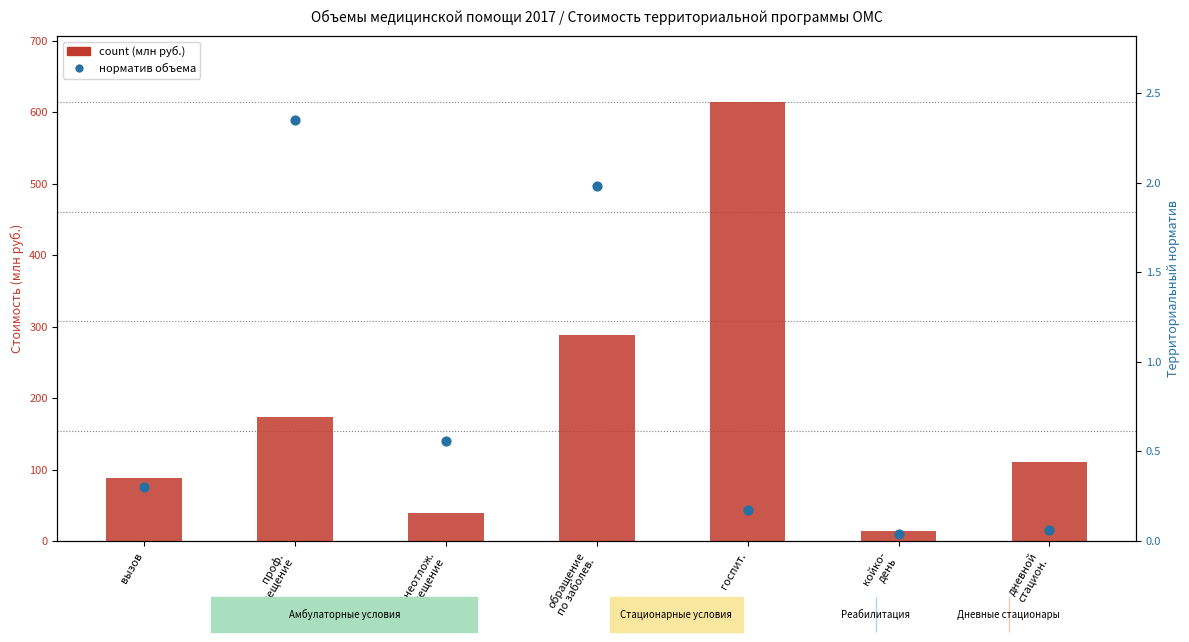

Which series has the largest total across all categories?

count (млн руб.)